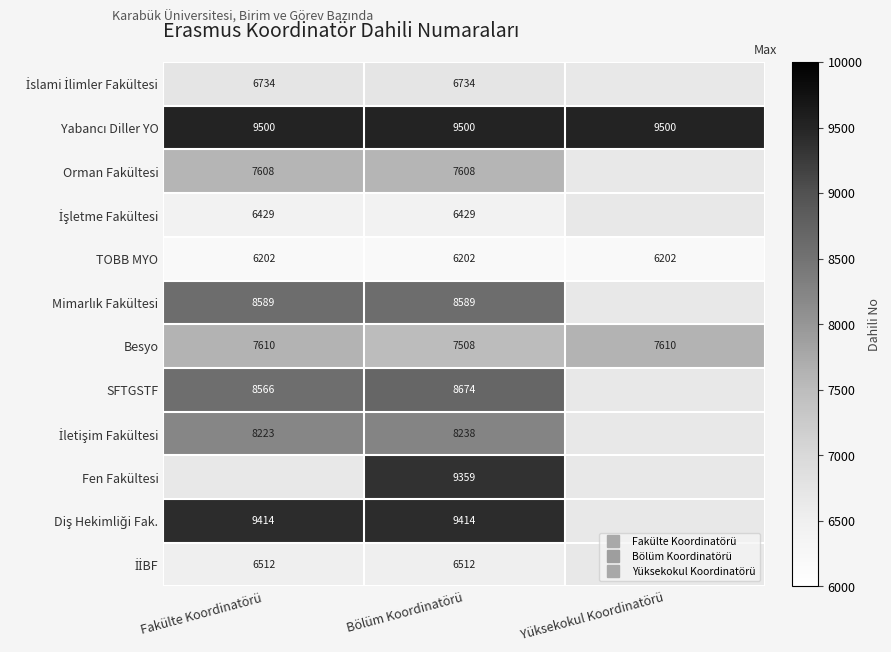

What is the approximate value of TOBB MYO at Yüksekokul Koordinatörü?

6202.0